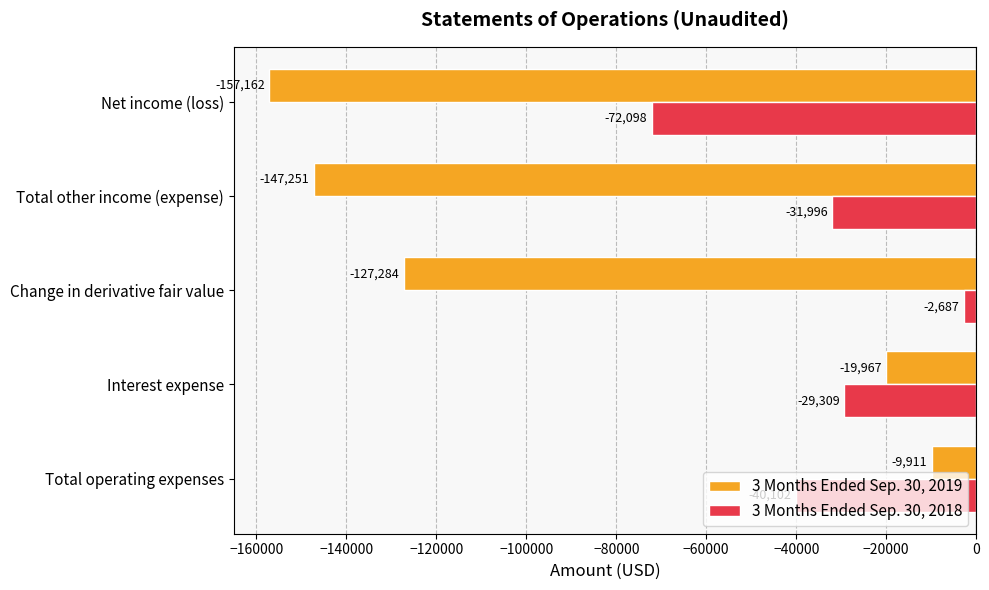

At which label does 3 Months Ended Sep. 30, 2018 reach its peak?

Change in derivative fair value